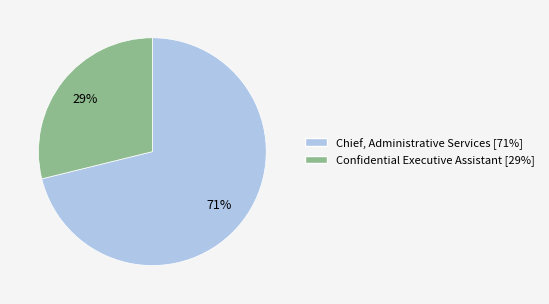

Which has a higher value, Chief, Administrative Services [71%] or Confidential Executive Assistant [29%]?

Chief, Administrative Services [71%]